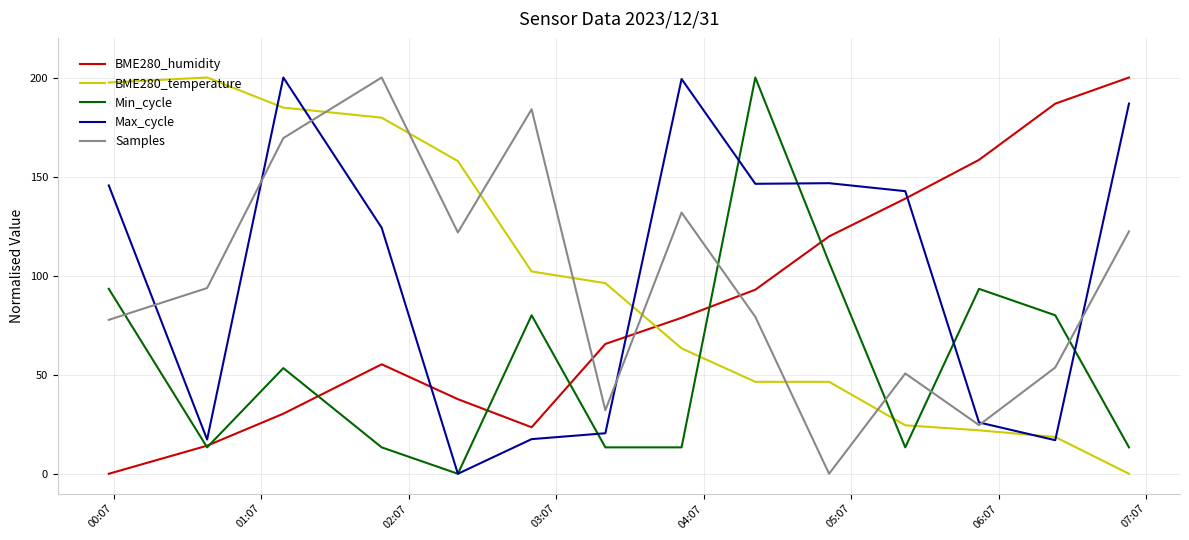

What is the greatest value displayed?

200.0